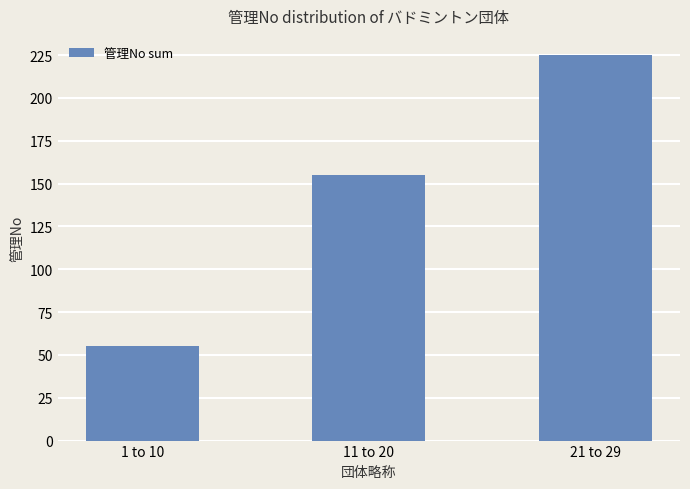

How many values are below 155?

1